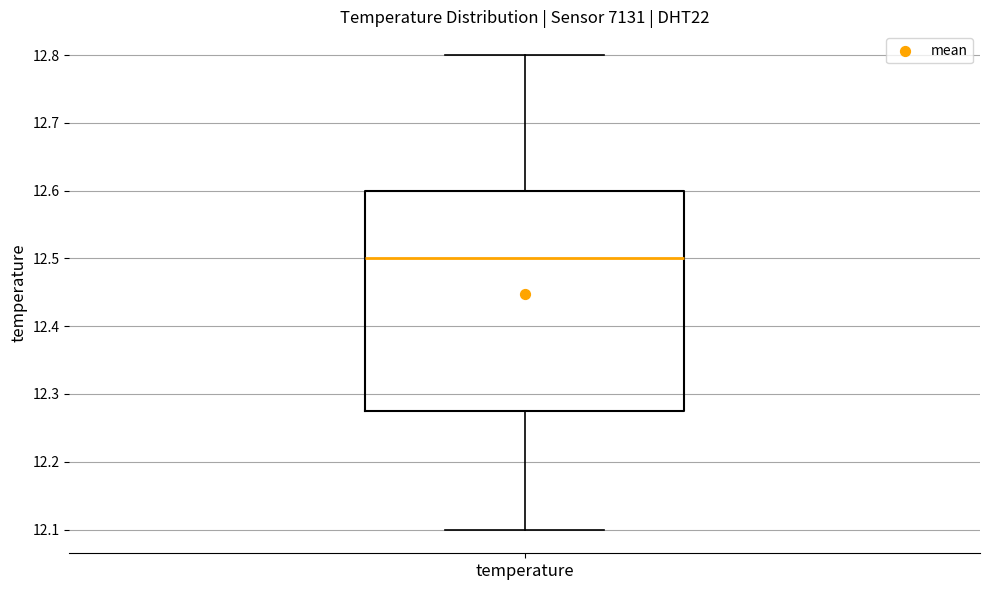

Where is the lower edge of the box for temperature on the y-axis? The values are not printed on the chart, so give them approximately, as read against the axis.

12.28